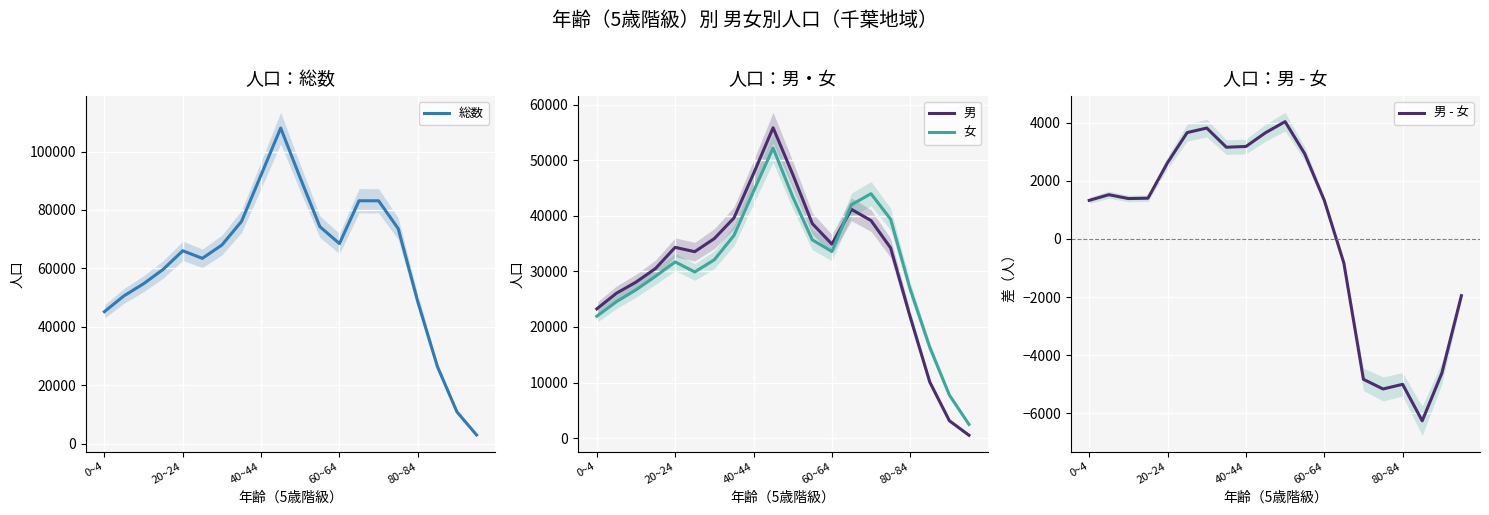

The value of 男 at 0~4 is 23256. True or false?

True